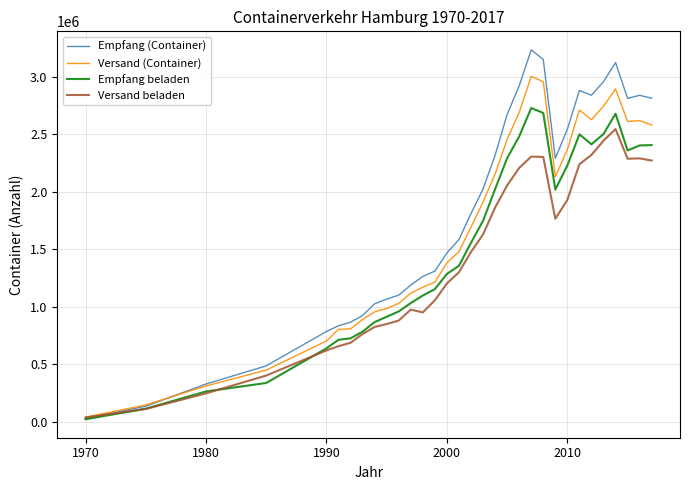

How many lines are shown in the chart?

4